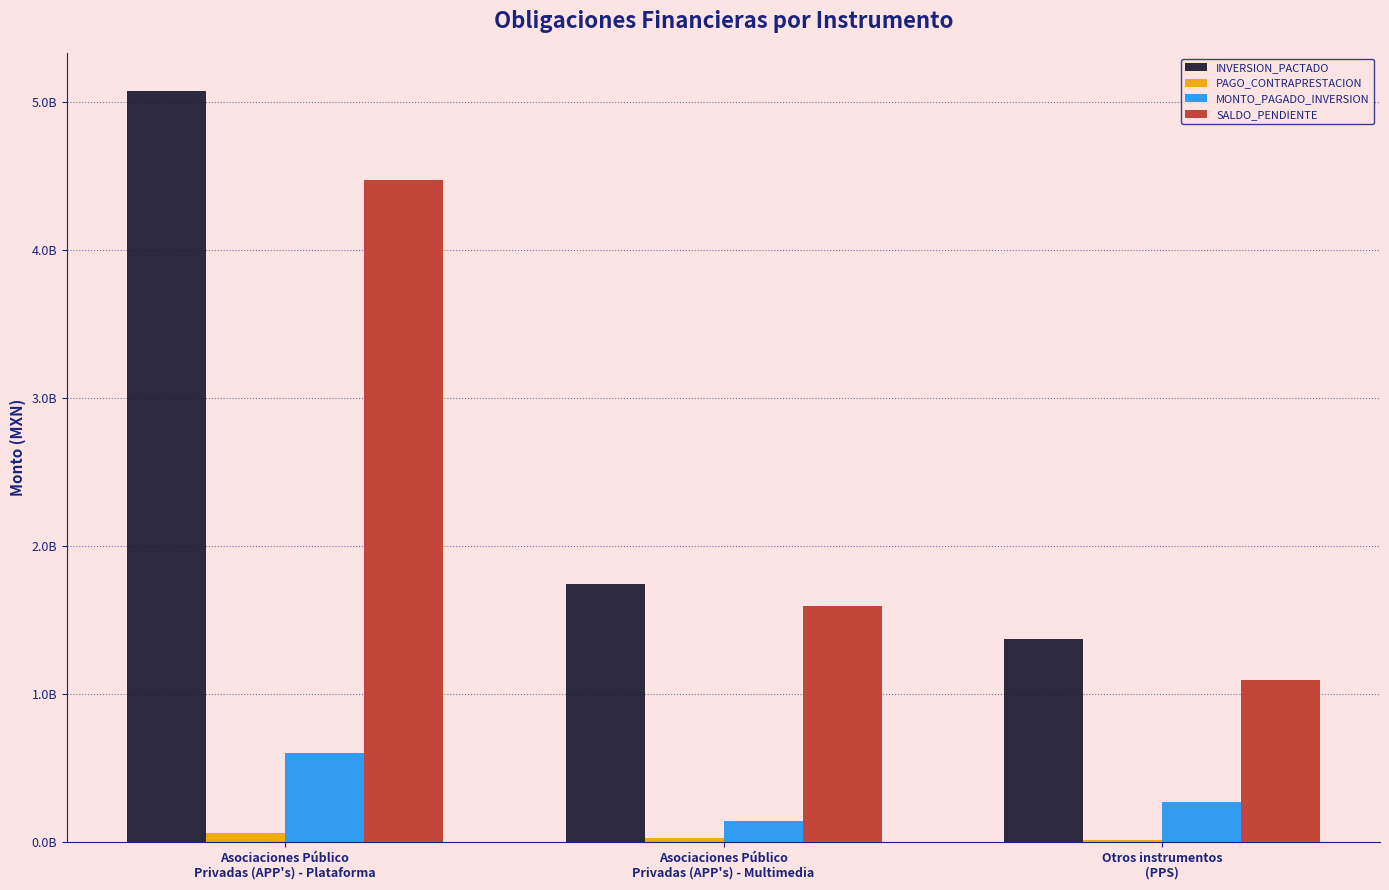

What are all the series names shown in the legend?

INVERSION_PACTADO, PAGO_CONTRAPRESTACION, MONTO_PAGADO_INVERSION, SALDO_PENDIENTE